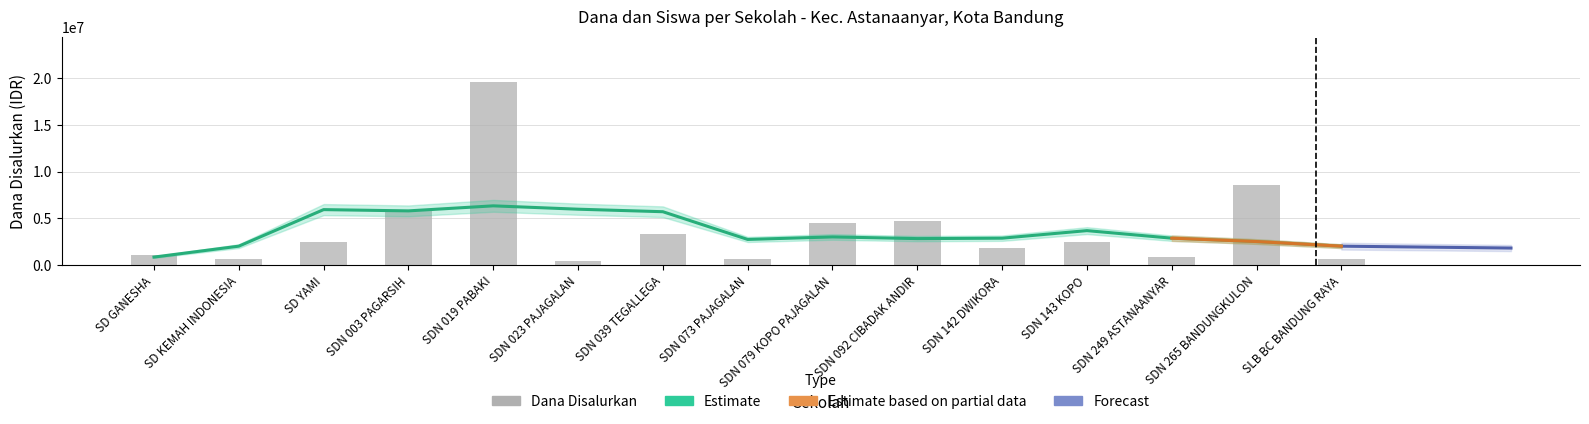

What is the label of the 2nd bar from the right?

SDN 265 BANDUNGKULON